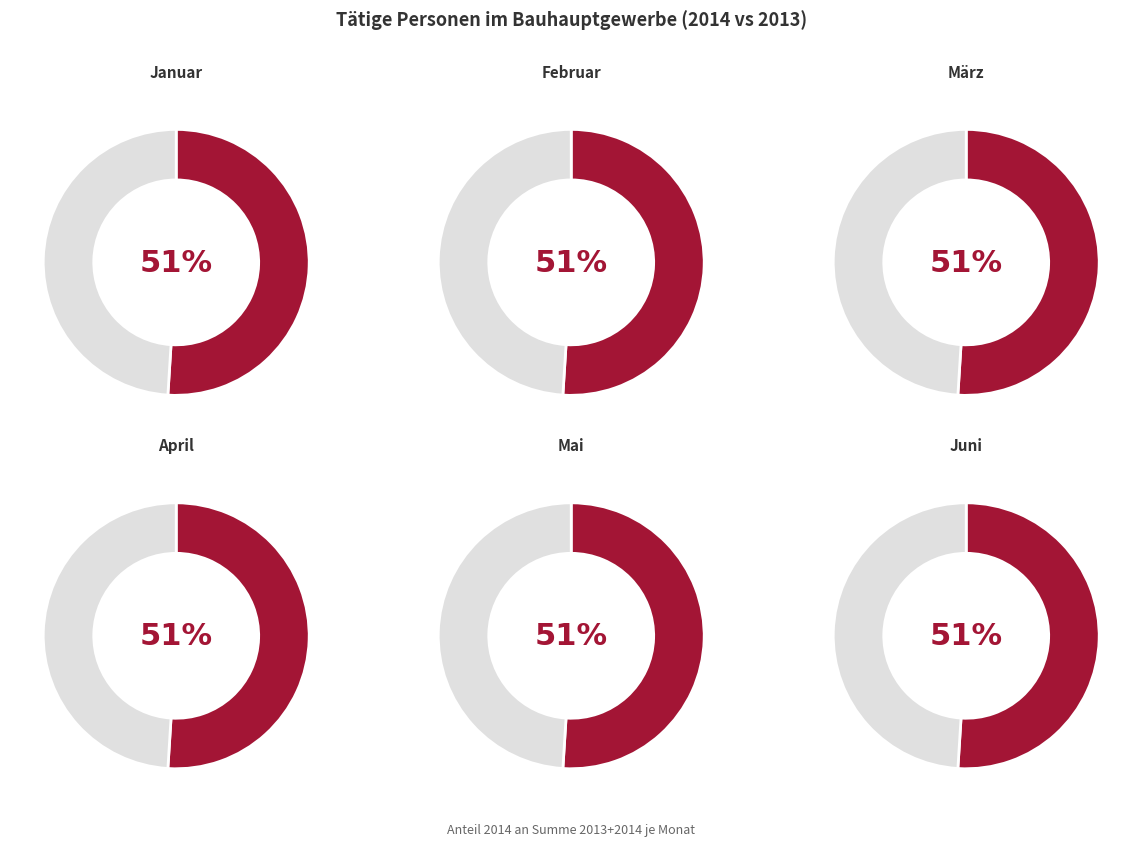

To the nearest percent, what is the average slice percentage?

50%